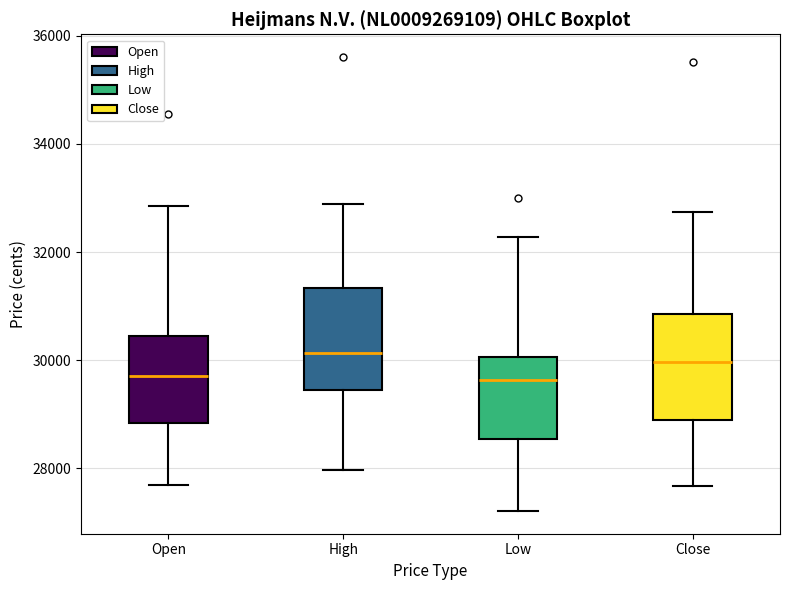

Reading left to right, transcribe this box plot: for each box, give where its median line is, the range the box spans, and where its two whiskers end, as read against the y-axis. The values are not printed on the chart, so give them approximately, as read against the axis.

Open: median 29800, box 28800 to 30400, whiskers 27600 to 32800
High: median 30200, box 29400 to 31400, whiskers 28000 to 32800
Low: median 29600, box 28600 to 30000, whiskers 27200 to 32200
Close: median 30000, box 28800 to 30800, whiskers 27600 to 32800